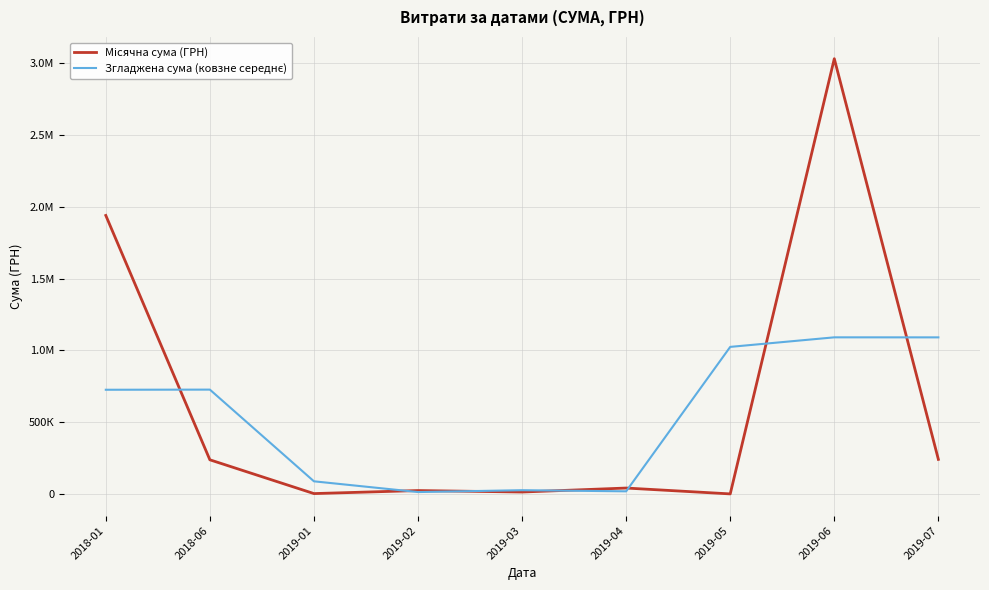

At how many categories does at least one series exceed 1259018?

2